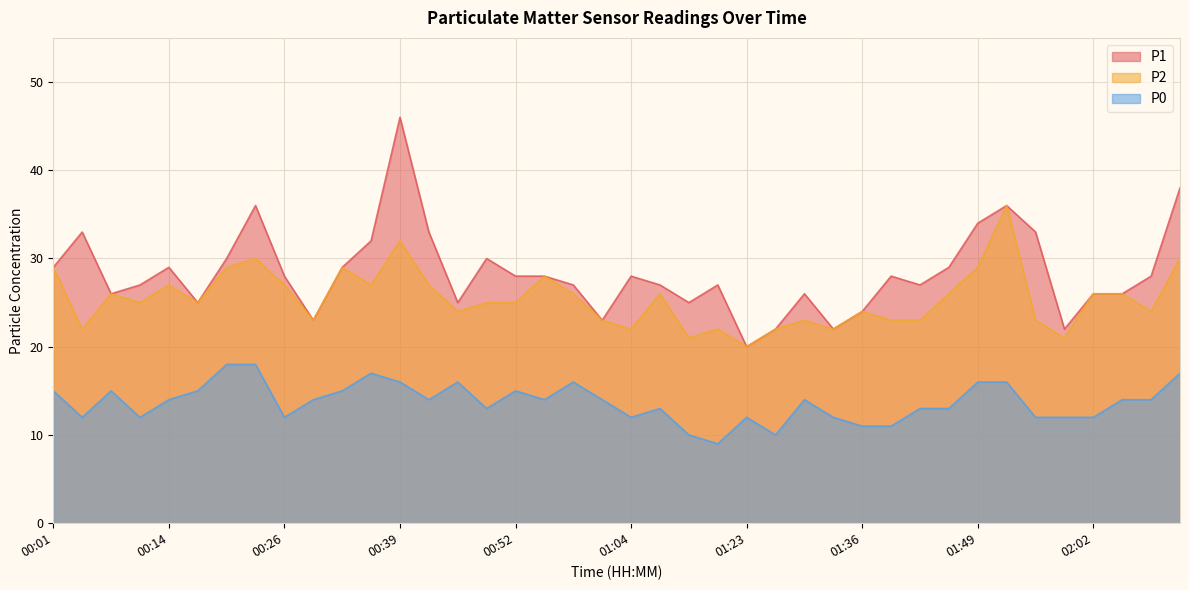

True or false: P1 has a value of 28 at 00:52.

True